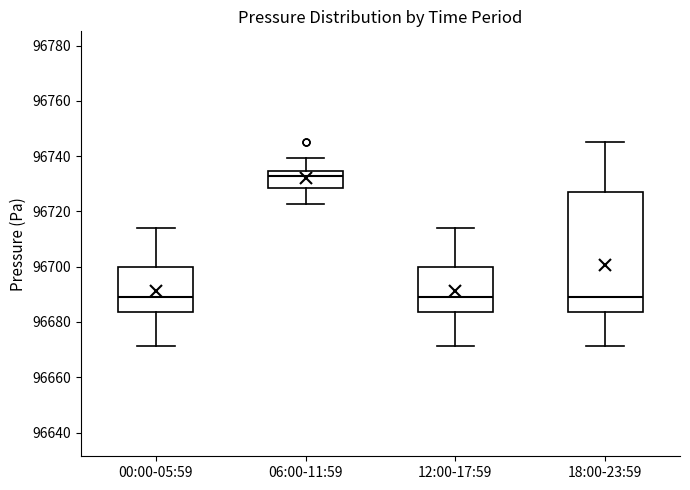

Where is the upper edge of the box for 12:00-17:59 on the y-axis? The values are not printed on the chart, so give them approximately, as read against the axis.

96700